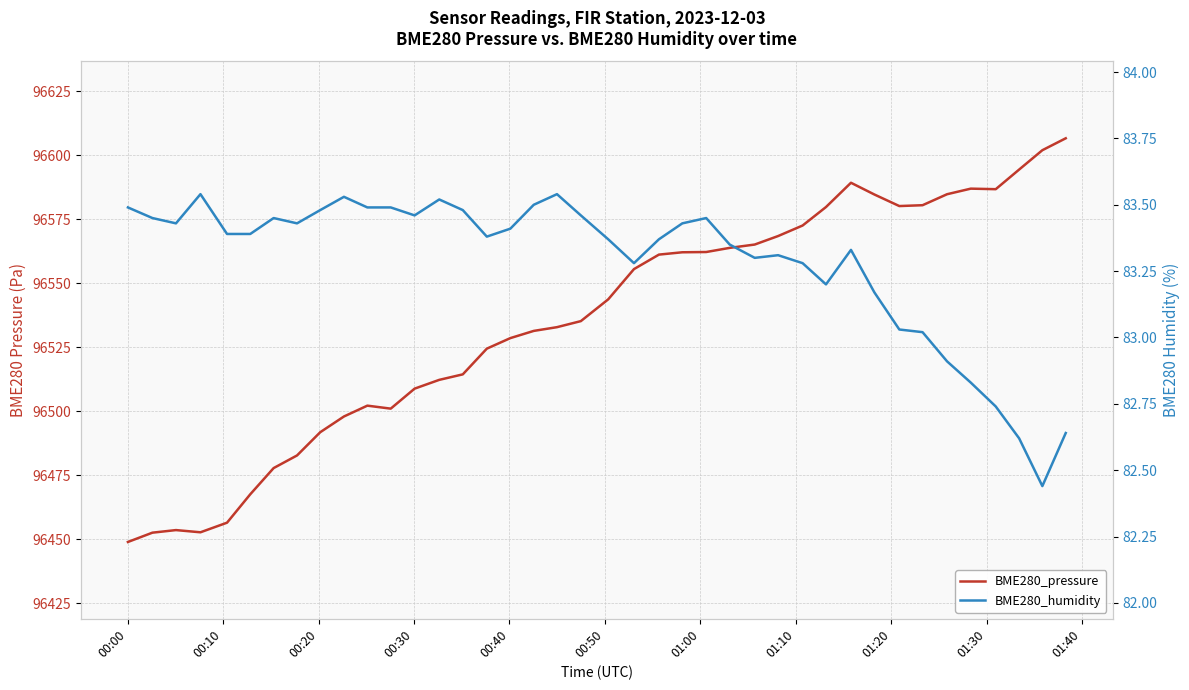

The value of BME280_humidity at 37 is 38.1. True or false?

False